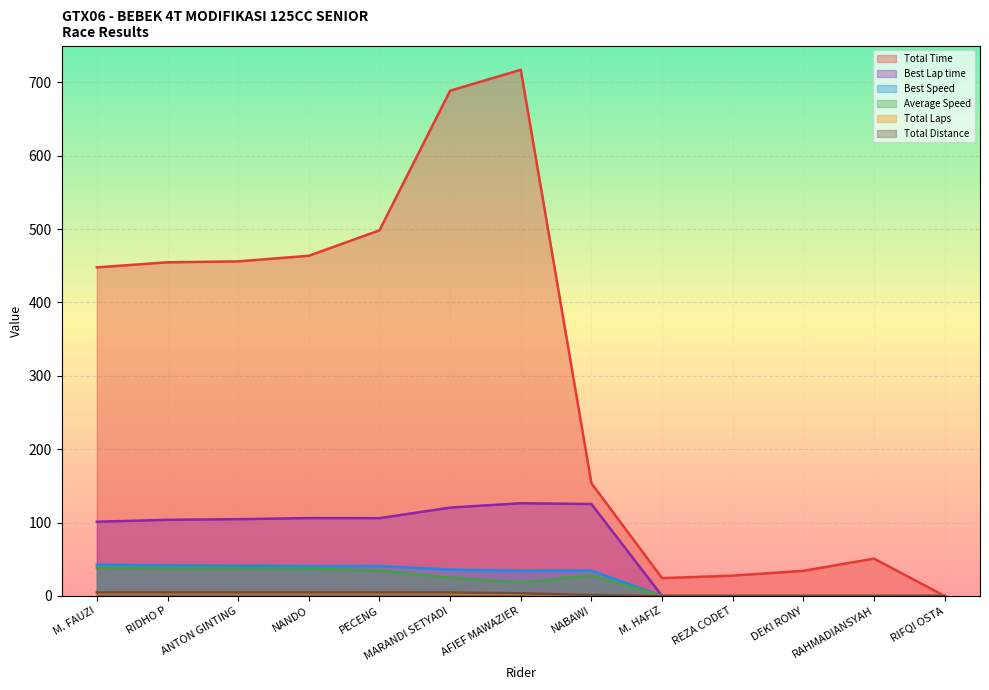

Which series changed the most between MARANDI SETYADI and NABAWI?

Total Time